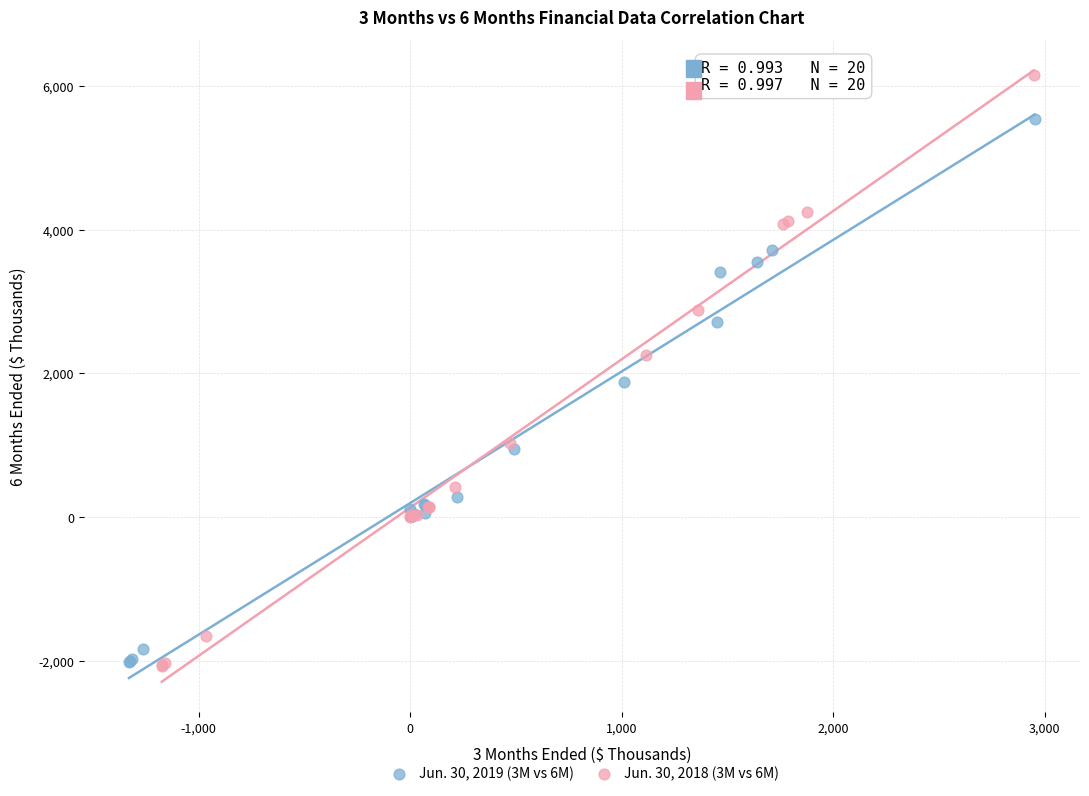

Which series contains the highest Y value?

Jun. 30, 2018 (3M vs 6M)